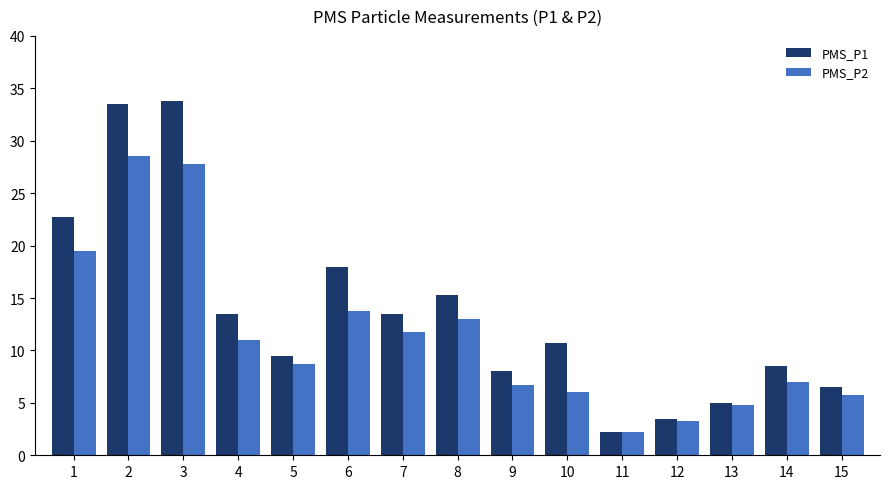

Does the chart contain any negative values?

No